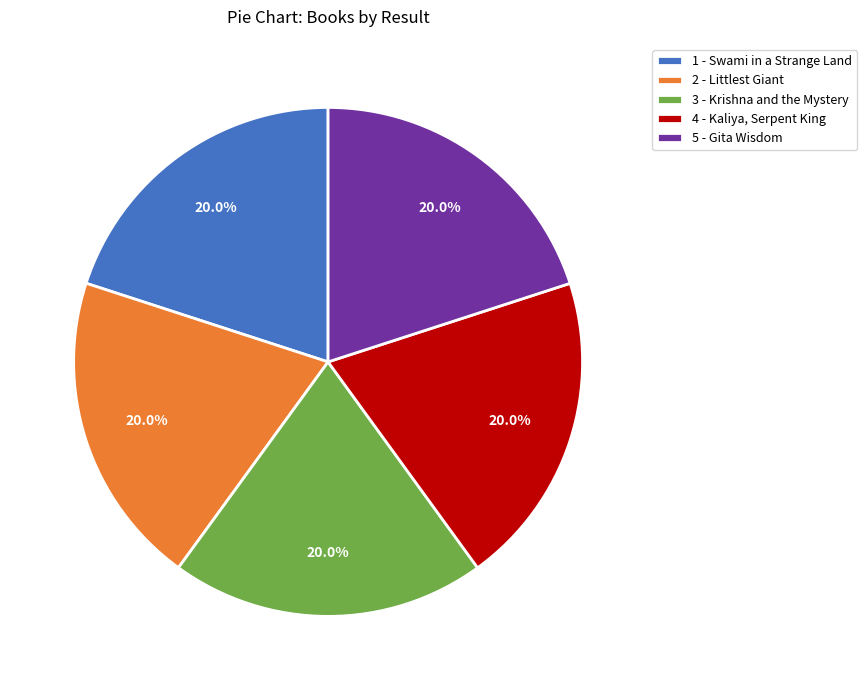

What is the ratio of the value at 4 - Kaliya, Serpent King to the value at 5 - Gita Wisdom?

1.0